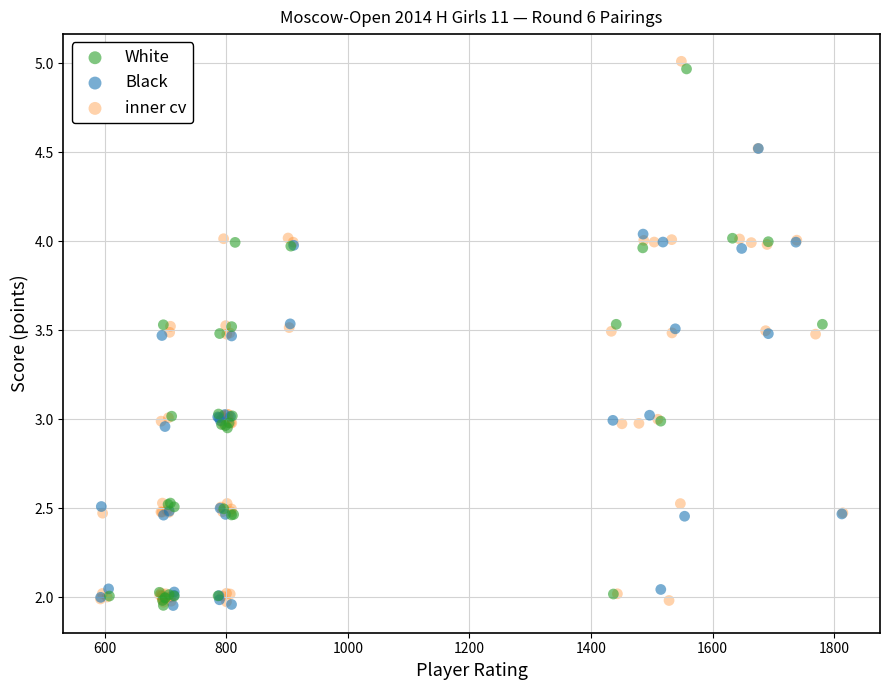

Which series reaches the maximum Y coordinate?

inner cv